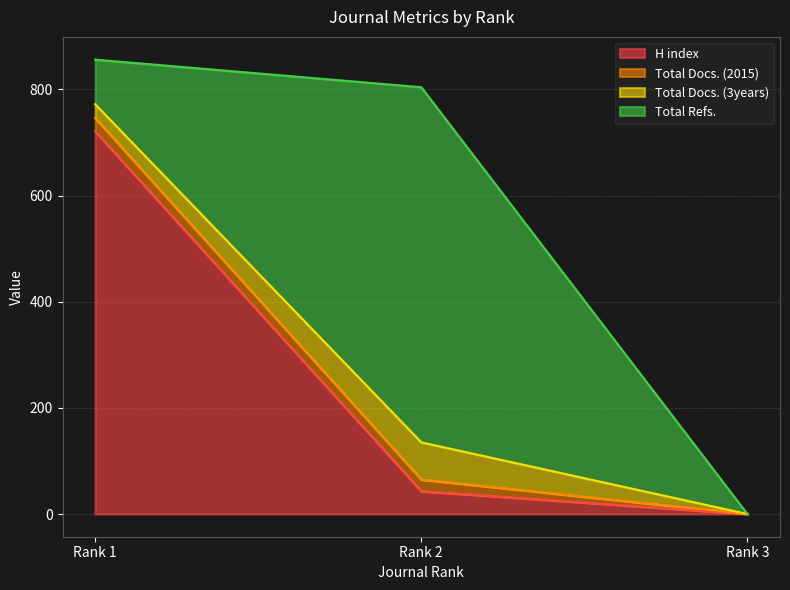

Which category has the lowest value in the H index series?

Rank 3